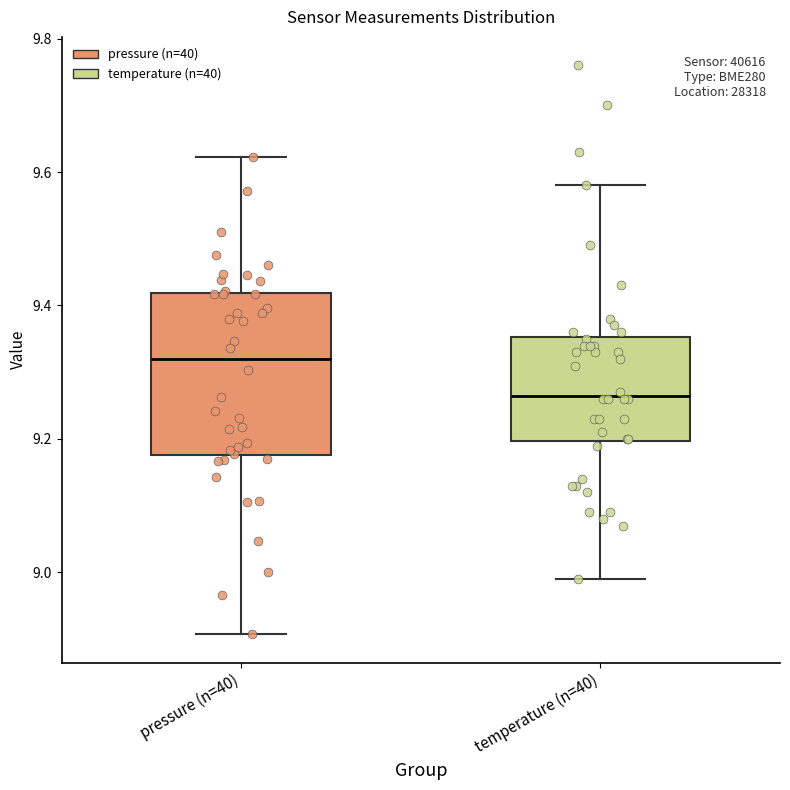

Which box's median line is the lowest?

temperature (n=40)